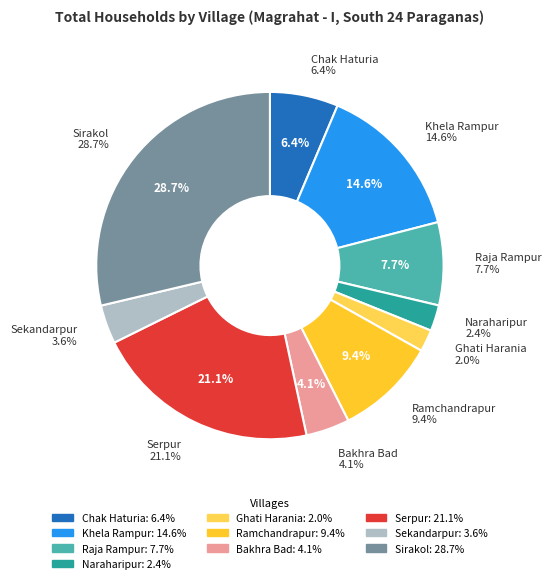

Count the number of slices in the pie.

10